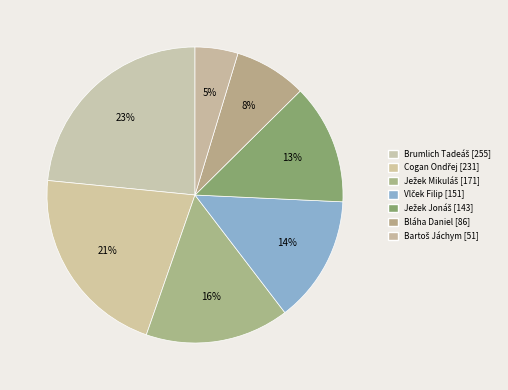

Rank the categories by value from highest to lowest.

Brumlich Tadeáš, Cogan Ondřej, Ježek Mikuláš, Vlček Filip, Ježek Jonáš, Bláha Daniel, Bartoš Jáchym